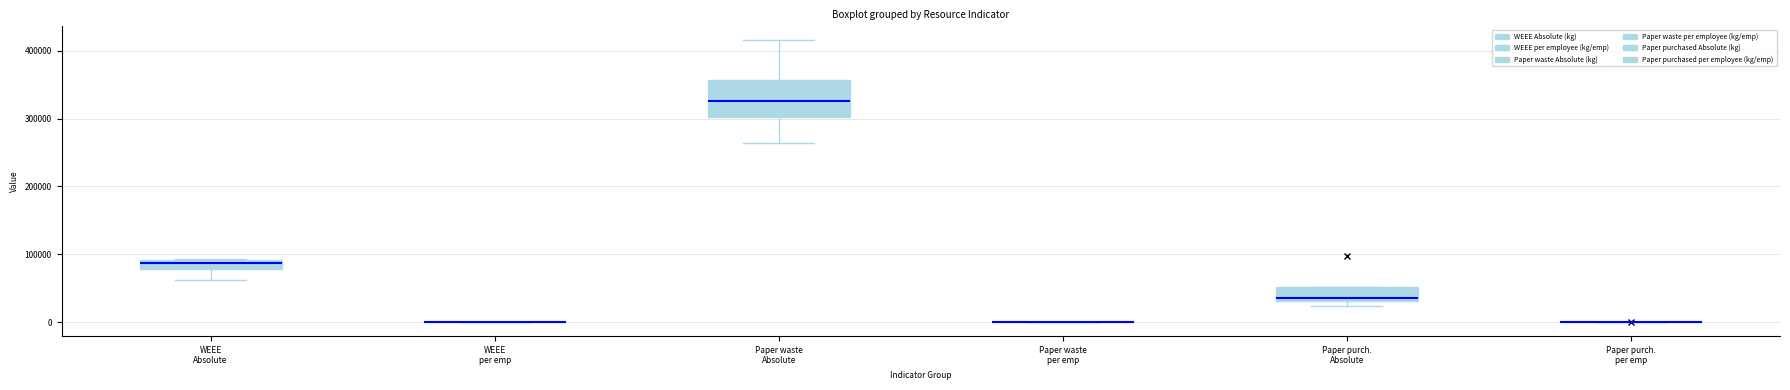

Comparing the boxes themselves (not the whiskers), which one is the tallest?

Paper waste Absolute